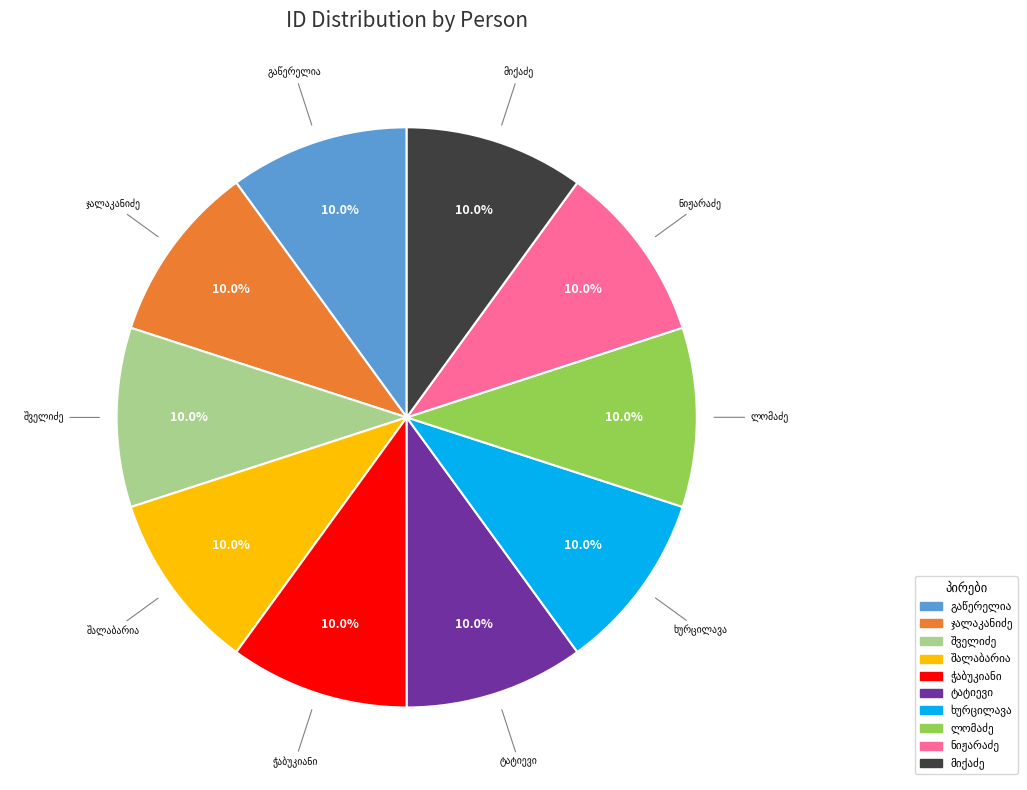

Does any single category account for the majority?

No